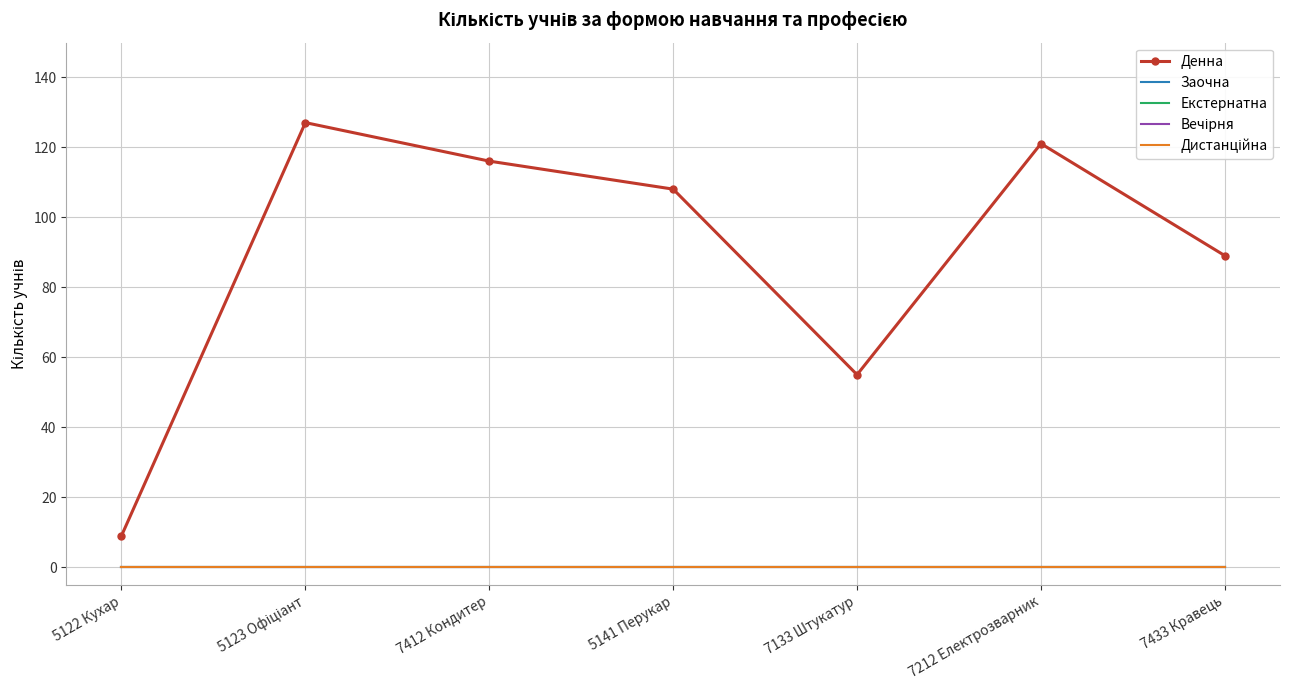

What position from the right is 7412 Кондитер?

5